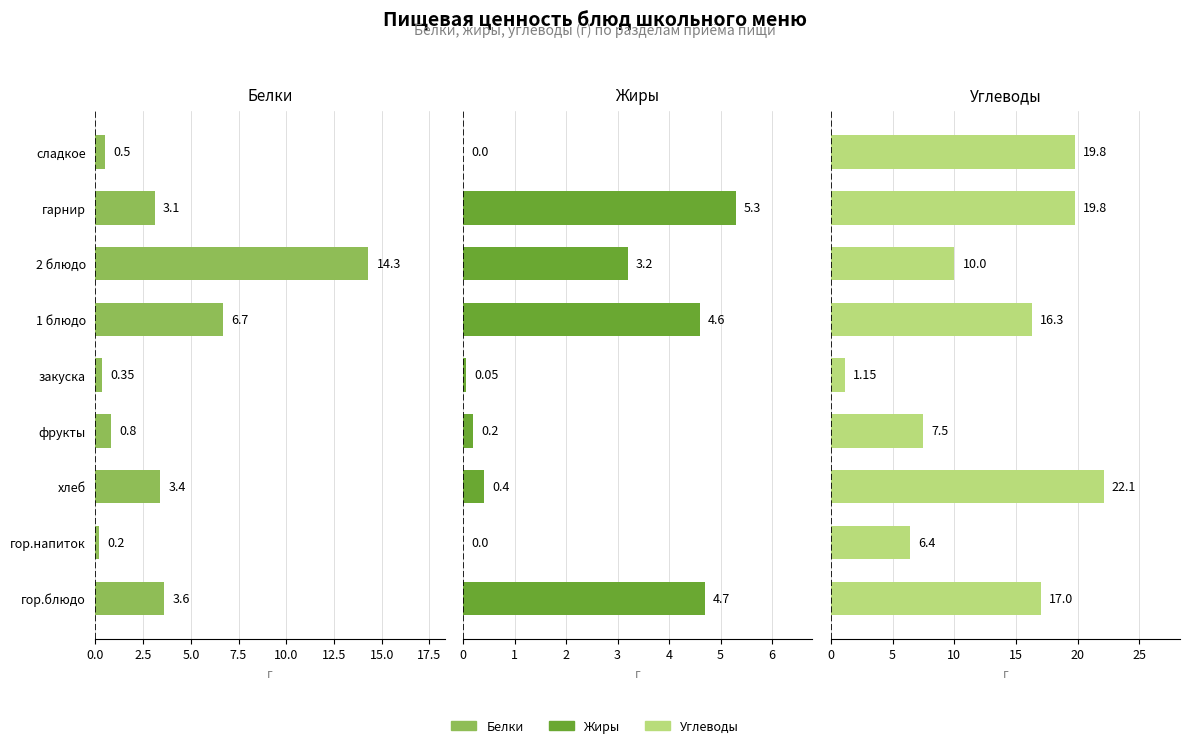

At гор.блюдо, list the series in order from smallest to largest.

Белки, Жиры, Углеводы